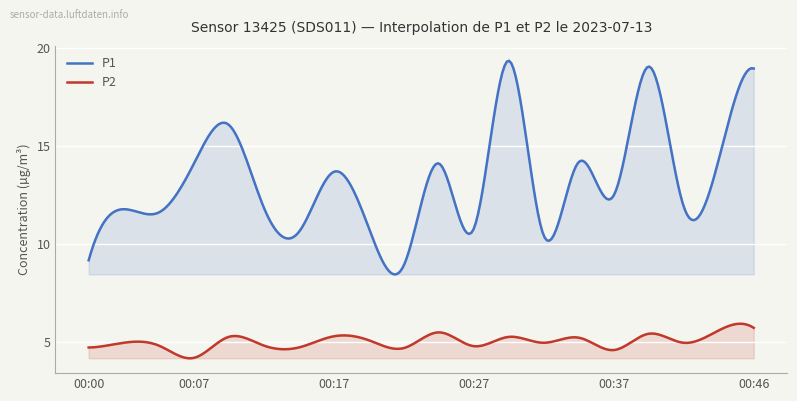

Read the P1 value at 00:37.

12.5